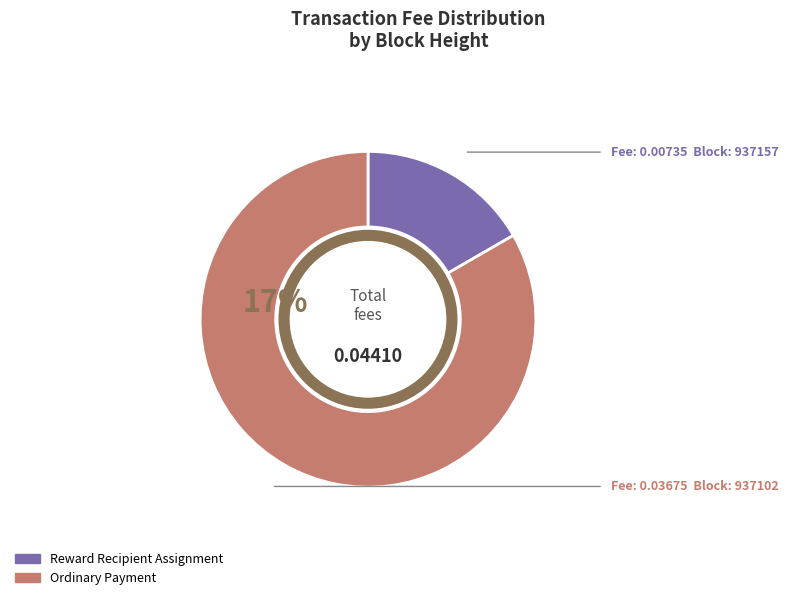

Rank the categories by value from lowest to highest.

937157, 937102